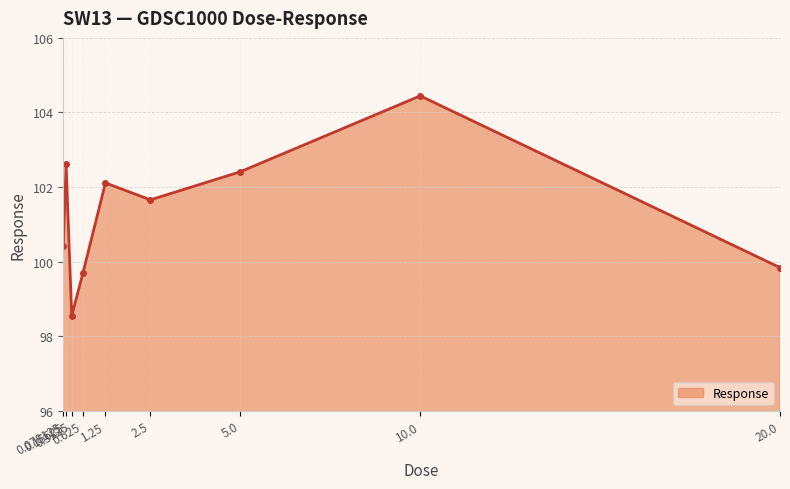

What is the minimum value shown in the chart?

98.5